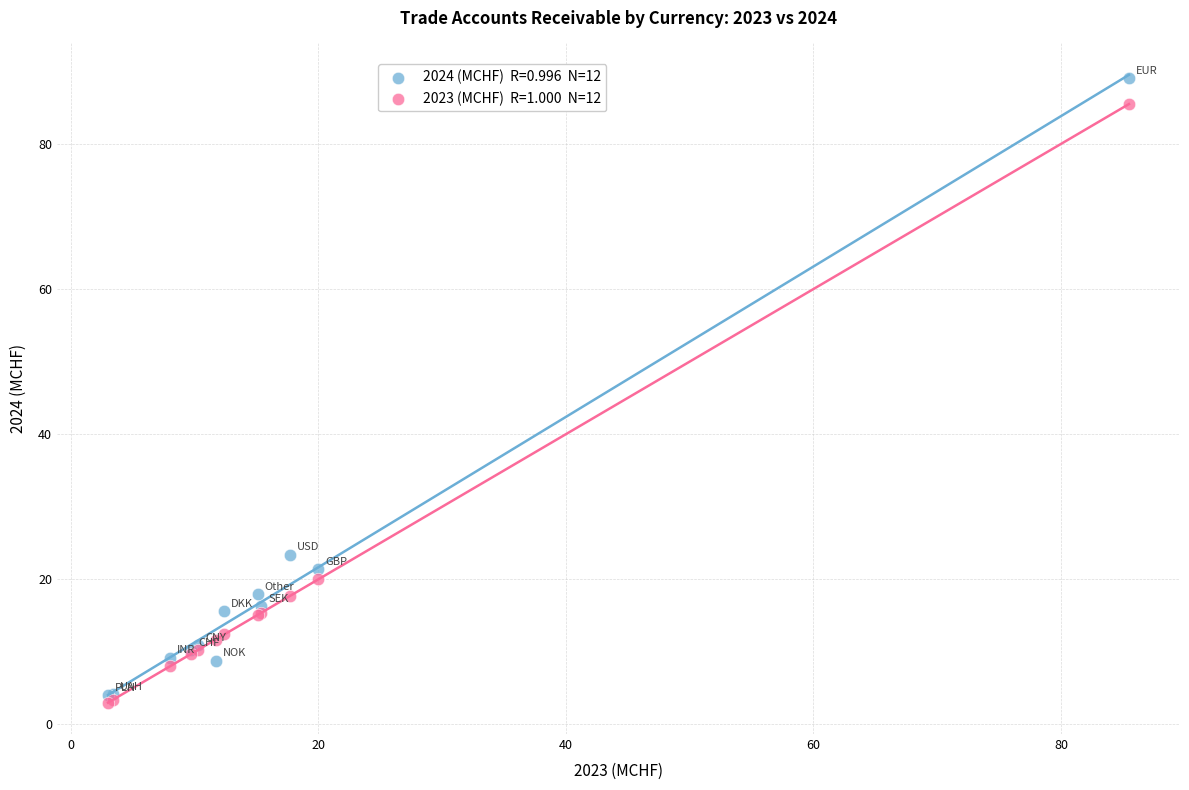

Across all series, what Y value is closest to 46?

23.4